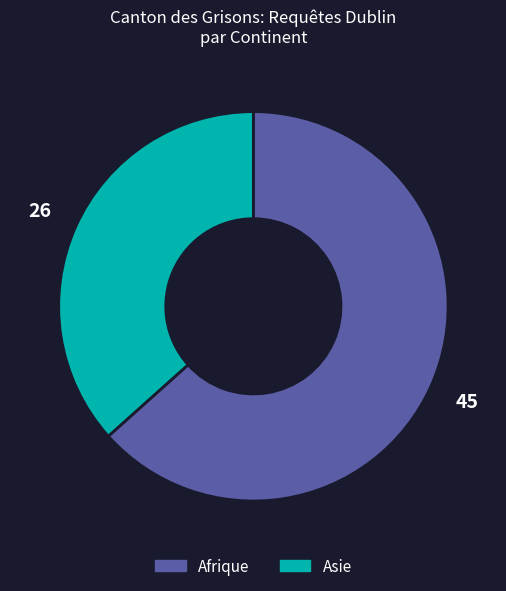

Is the sum of Afrique and Asie greater than half?

Yes